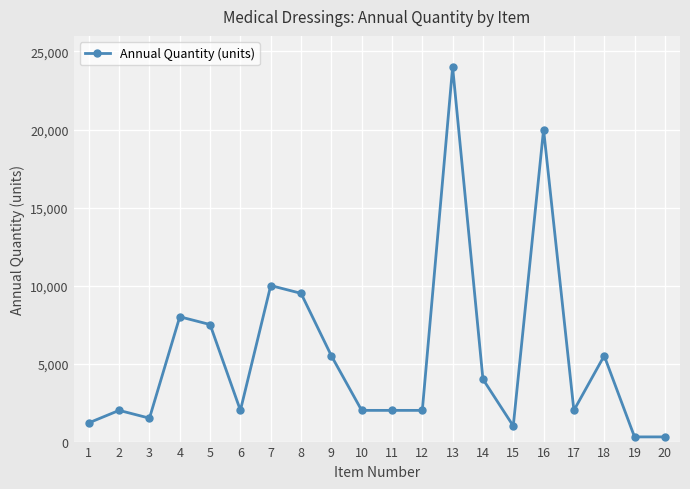

What is the minimum value shown in the chart?

300